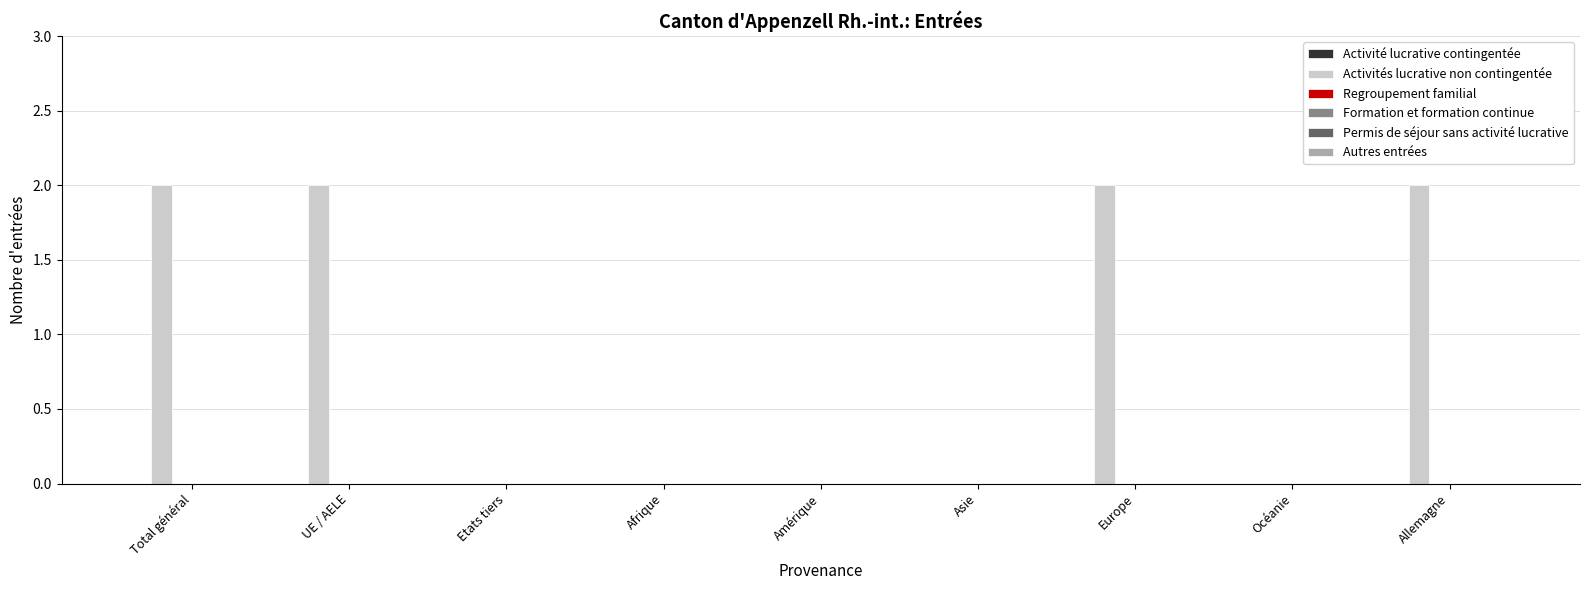

Are the bars grouped side by side (vs. stacked)?

No